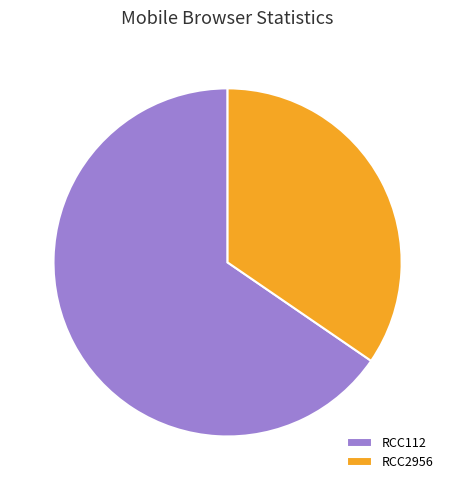

Is it true that RCC2956 is 35% of the pie?

True